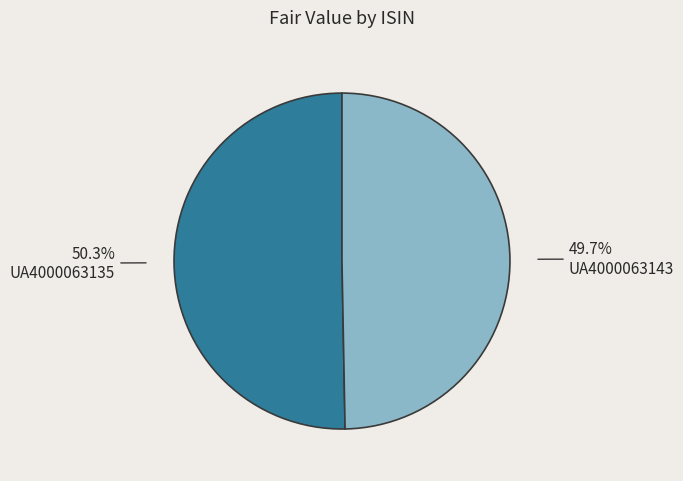

Which category has the biggest portion of the pie?

UA4000063135